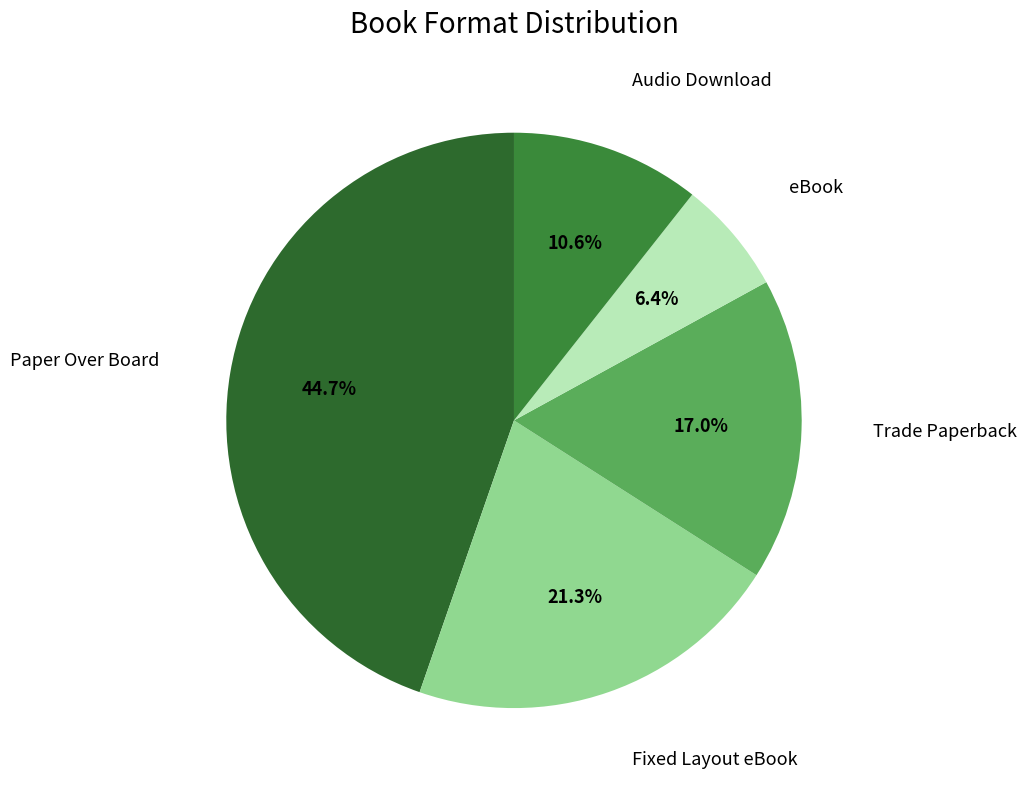

To the nearest percent, what is the combined percentage of Paper Over Board and Fixed Layout eBook?

66%